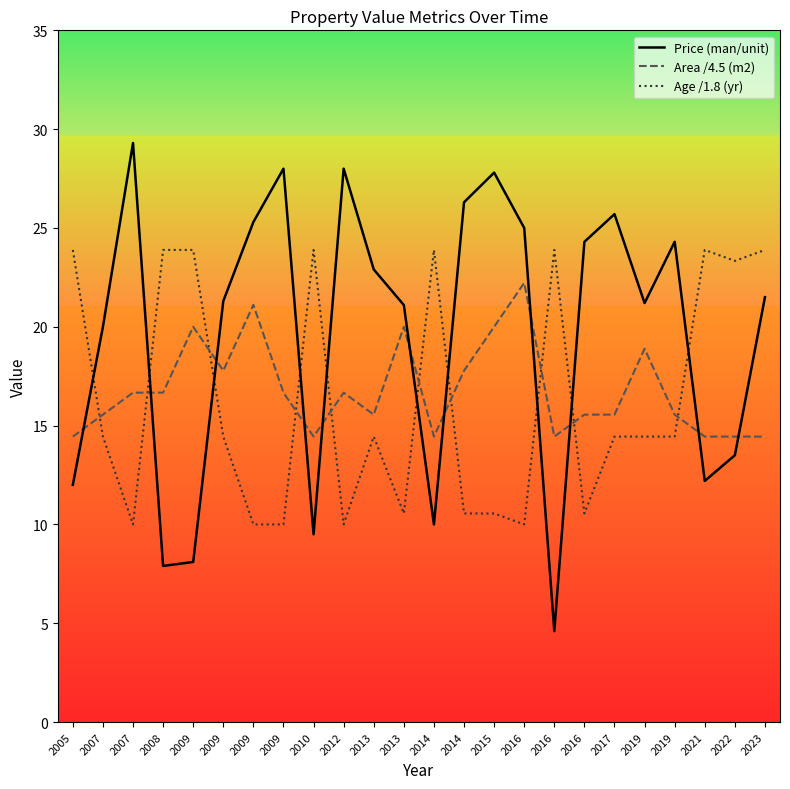

What is the difference between the maximum and minimum values in the Age /1.8 (yr) series?

13.9